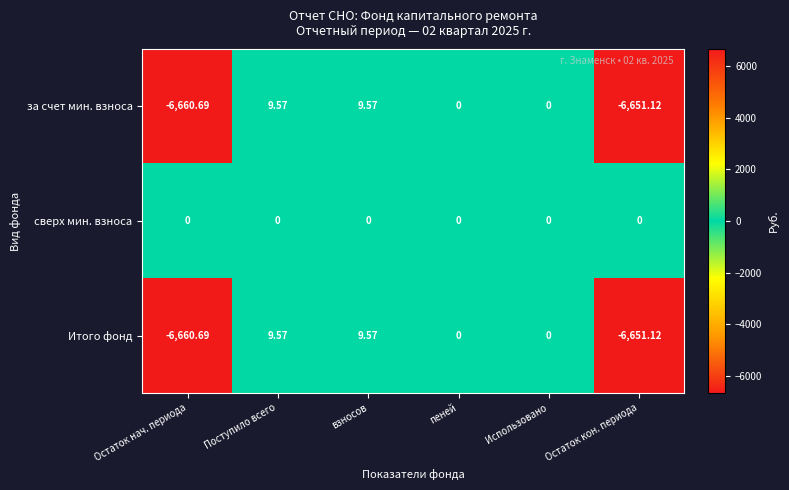

Which label corresponds to the smallest value in the chart?

Остаток нач. периода